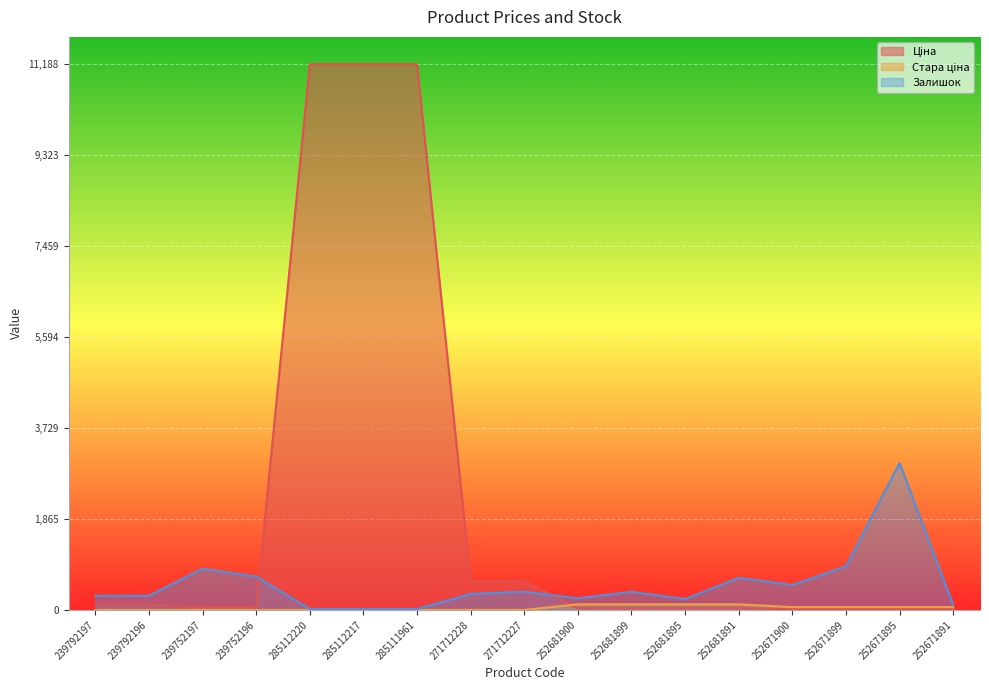

Between 239792196 and 252671899, which series saw the biggest shift?

Залишок